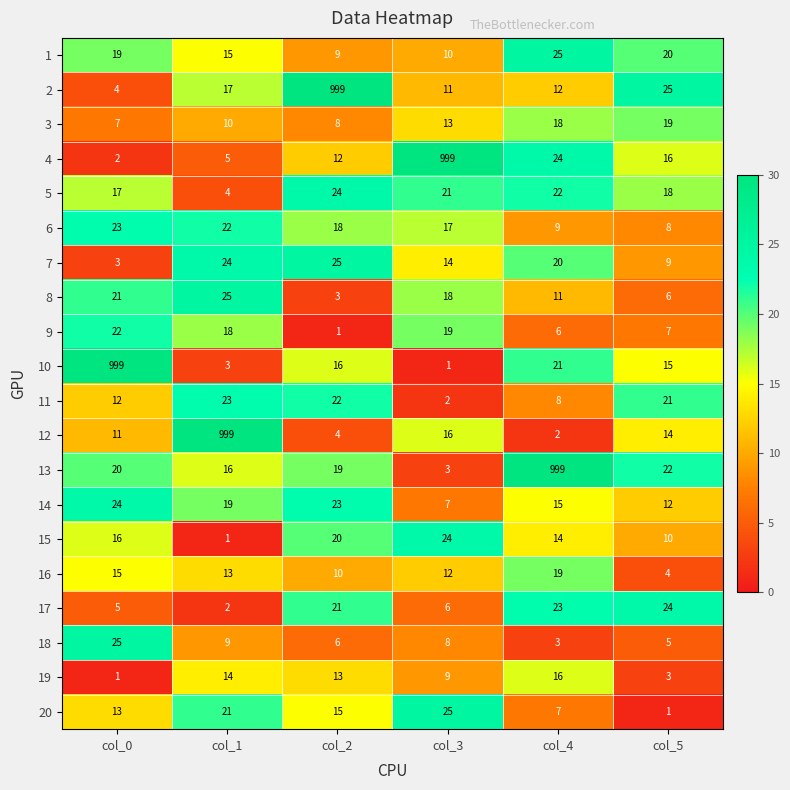

Where is 9 nearest to the value 11?

col_5